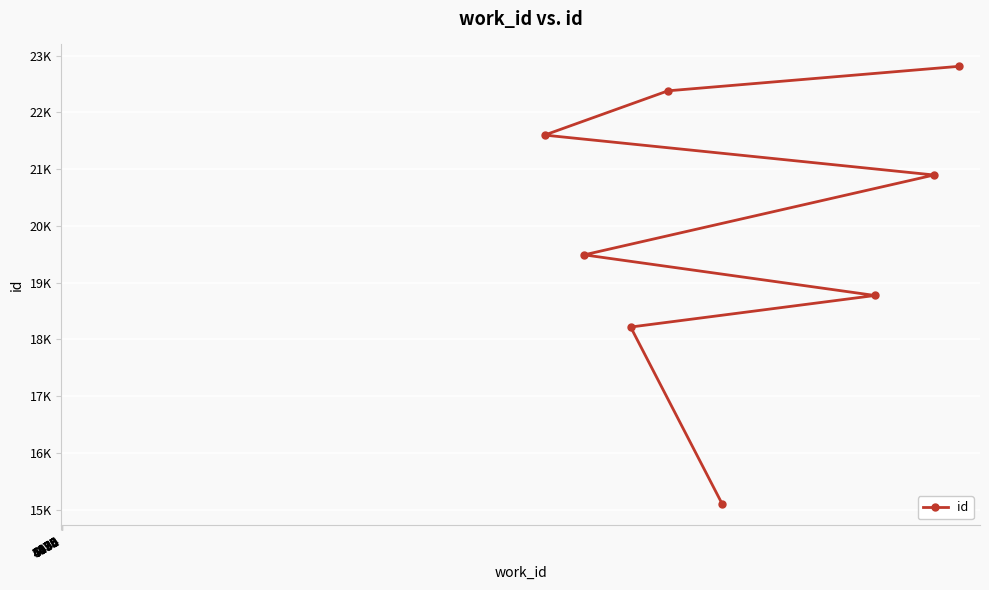

What is the sum of the values at 4475 and 5655?

34599